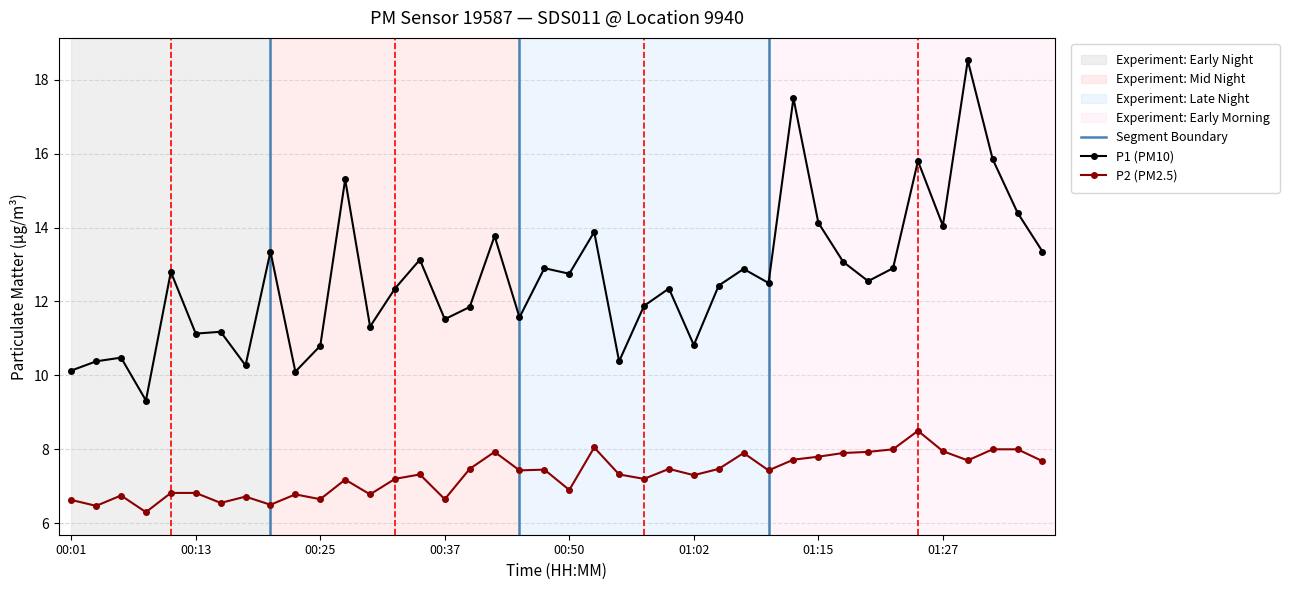

List the series in order of their overall mean, highest first.

P1, P2